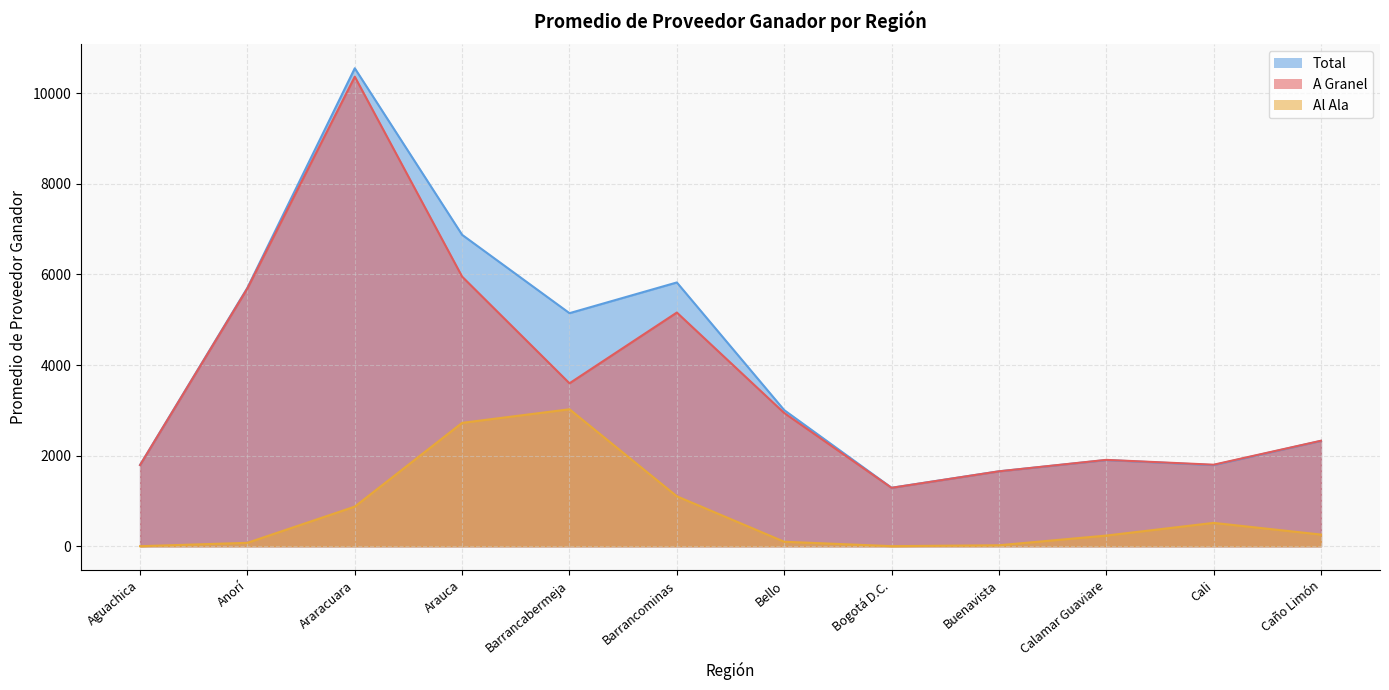

At which category is the sum across all series the highest?

Araracuara